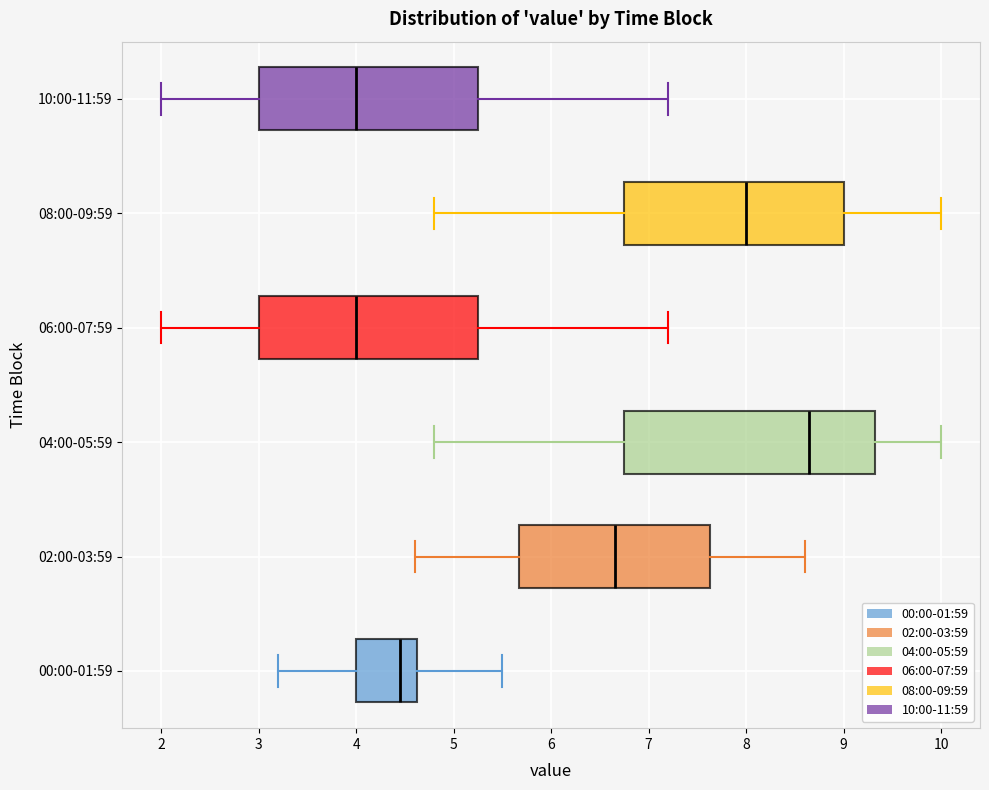

Where is the right edge of the box for 10:00-11:59 on the x-axis? The values are not printed on the chart, so give them approximately, as read against the axis.

5.3